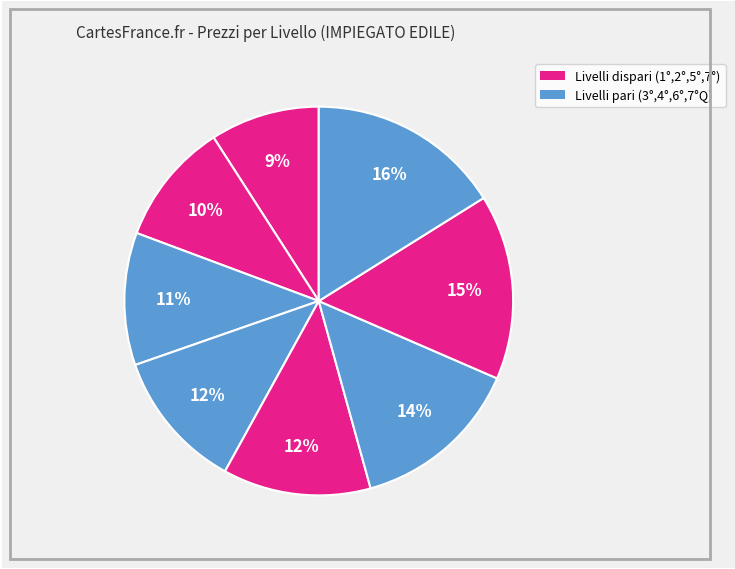

How many slices are in this pie chart?

8